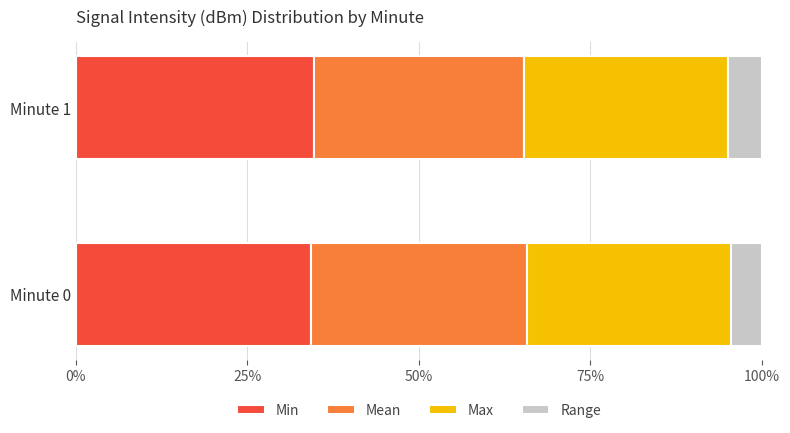

What is the lowest value of the Min series?

34.2